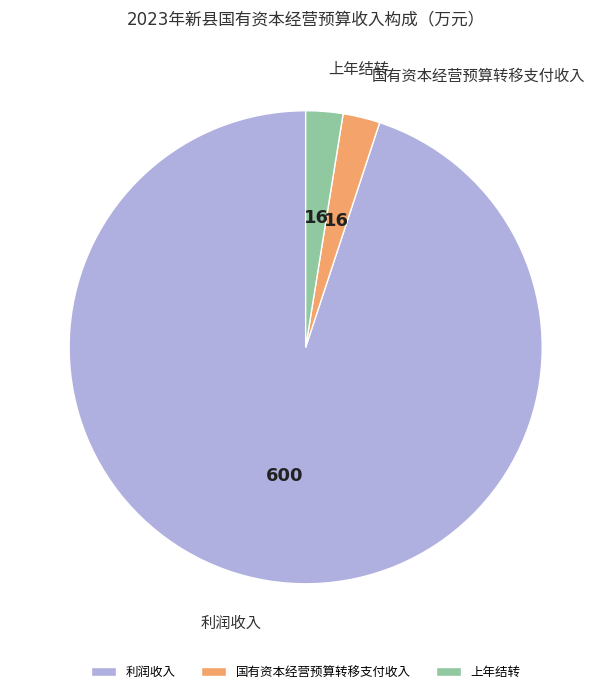

Does any single category account for the majority?

Yes